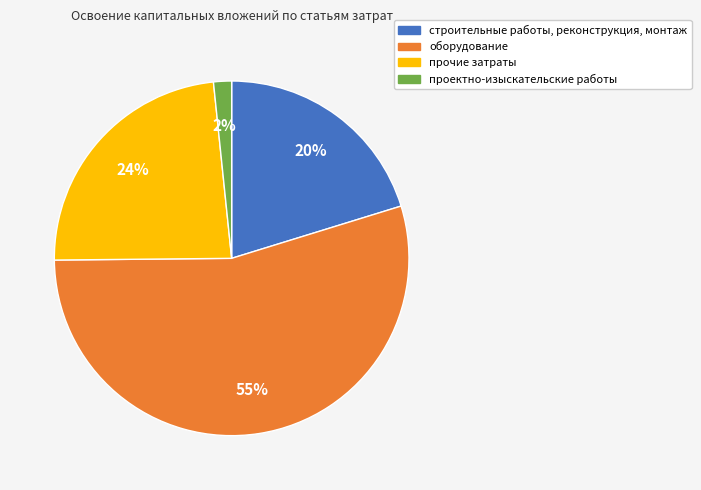

To the nearest percent, what portion does проектно-изыскательские работы represent?

2%